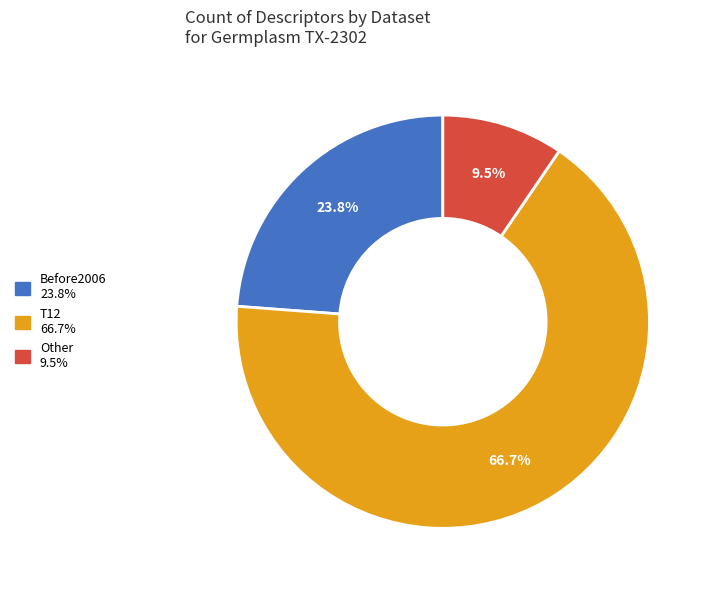

The Other slice represents 2% of the pie. True or false?

False